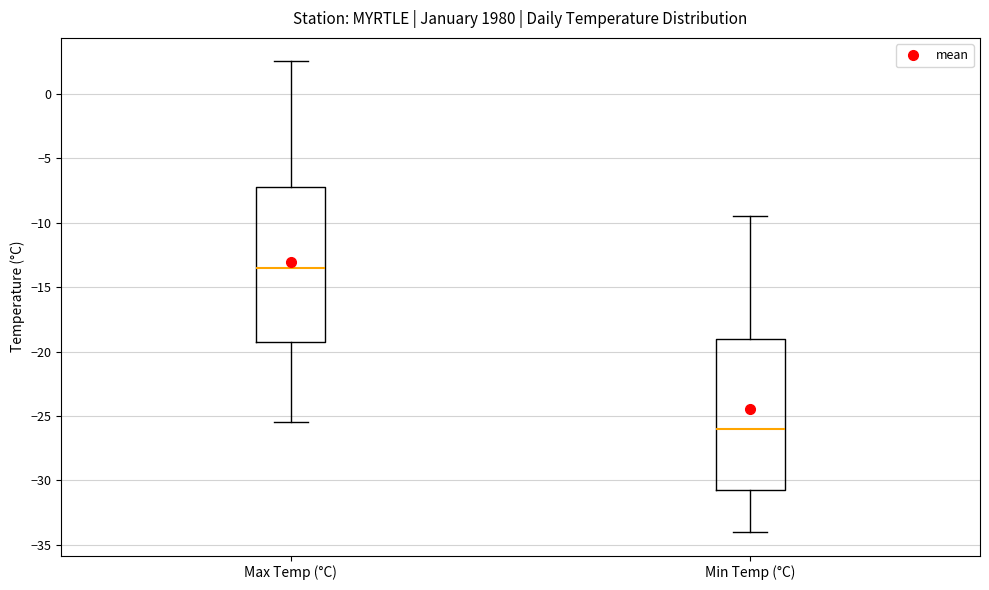

Reading left to right, read every box against the y-axis: the position of its median line, the range the box covers, and the ends of its whiskers. The values are not printed on the chart, so give them approximately, as read against the axis.

Max Temp (°C): median -13.5, box -19.0 to -7.0, whiskers -25.5 to 2.5
Min Temp (°C): median -26.0, box -30.5 to -19.0, whiskers -34.0 to -9.5